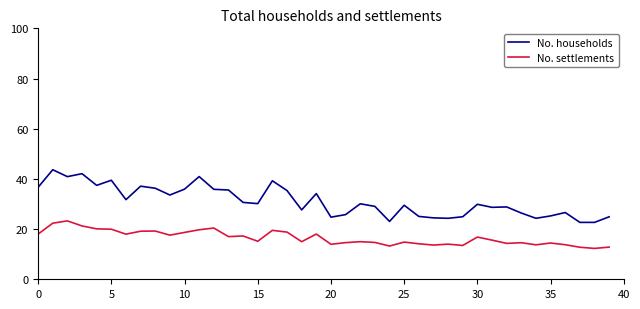

What is the average value of the No. settlements series?

16.5